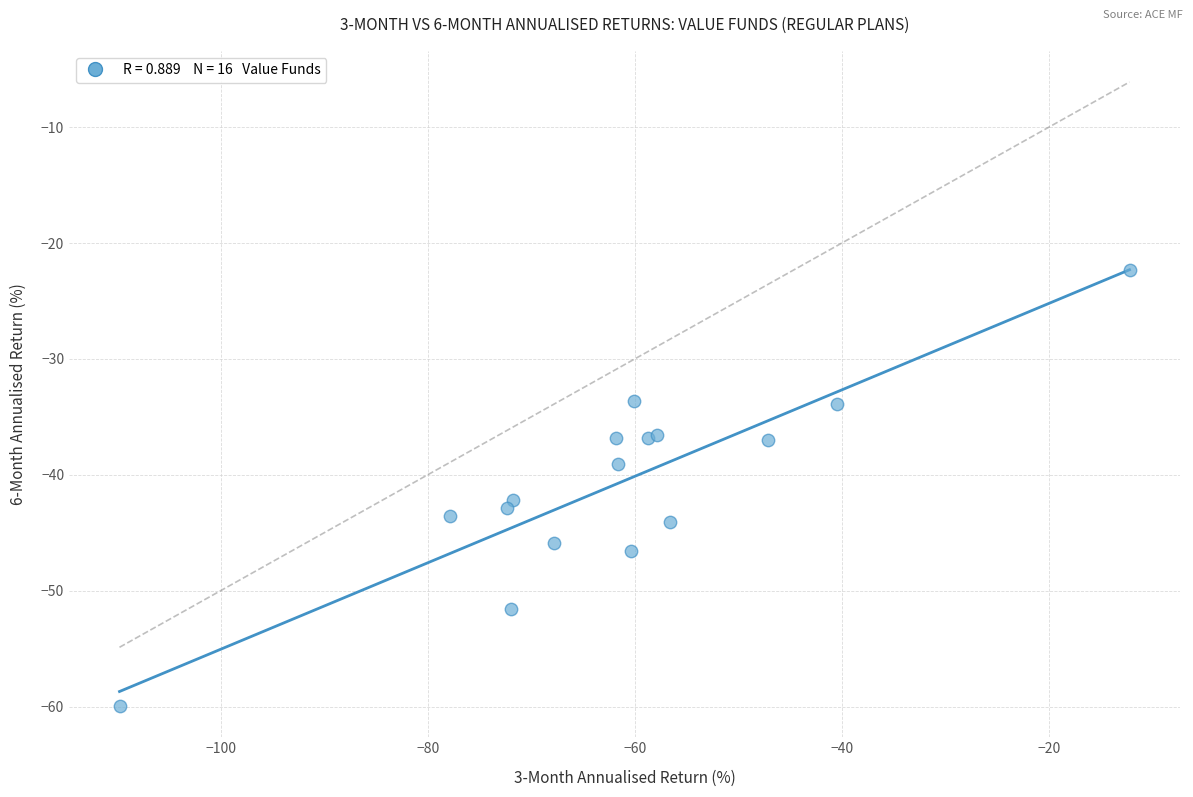

What Y value in the scatter plot is closest to -41?

-42.2